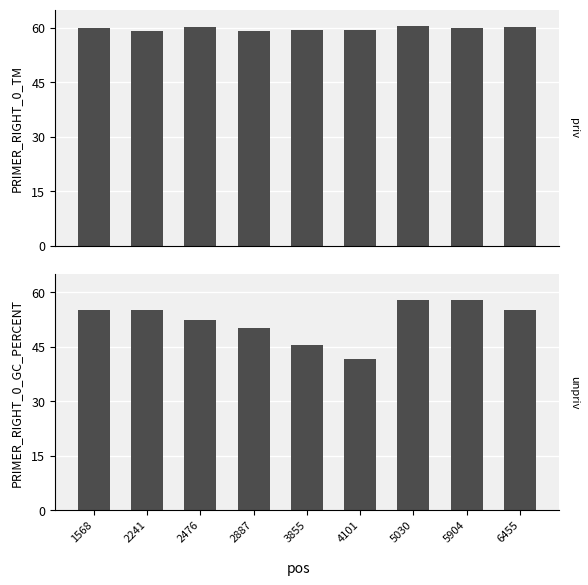

Is it true that PRIMER_RIGHT_0_TM equals 17.8 at 5030?

False